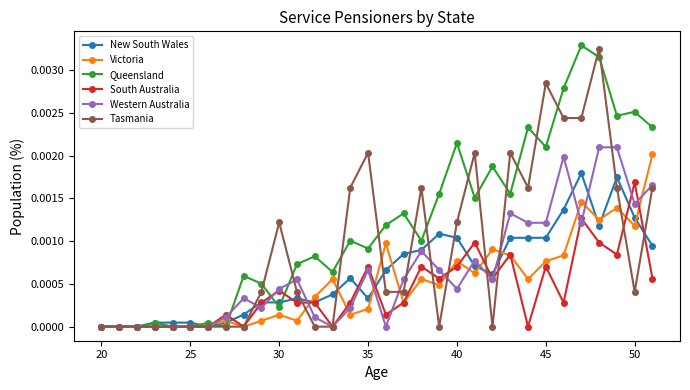

Which series has the largest total across all categories?

Queensland